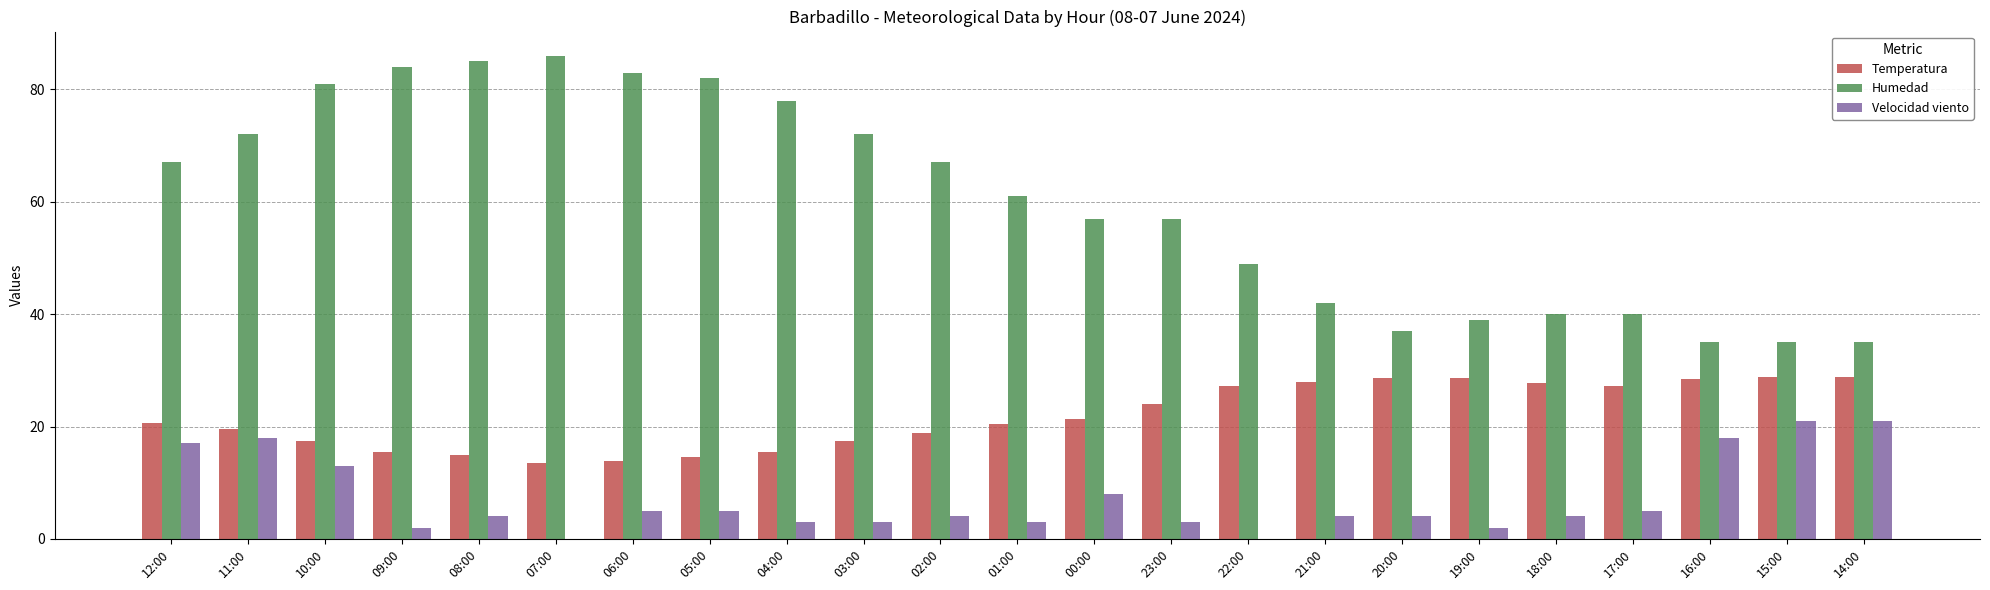

How many data points does each series have?

23